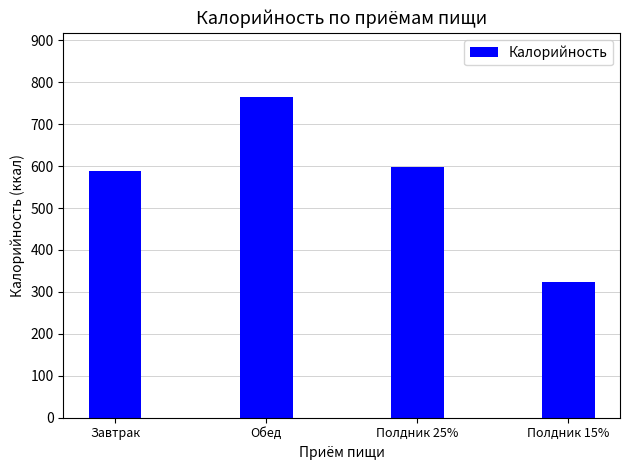

What is the label of the 3rd bar from the left?

Полдник 25%